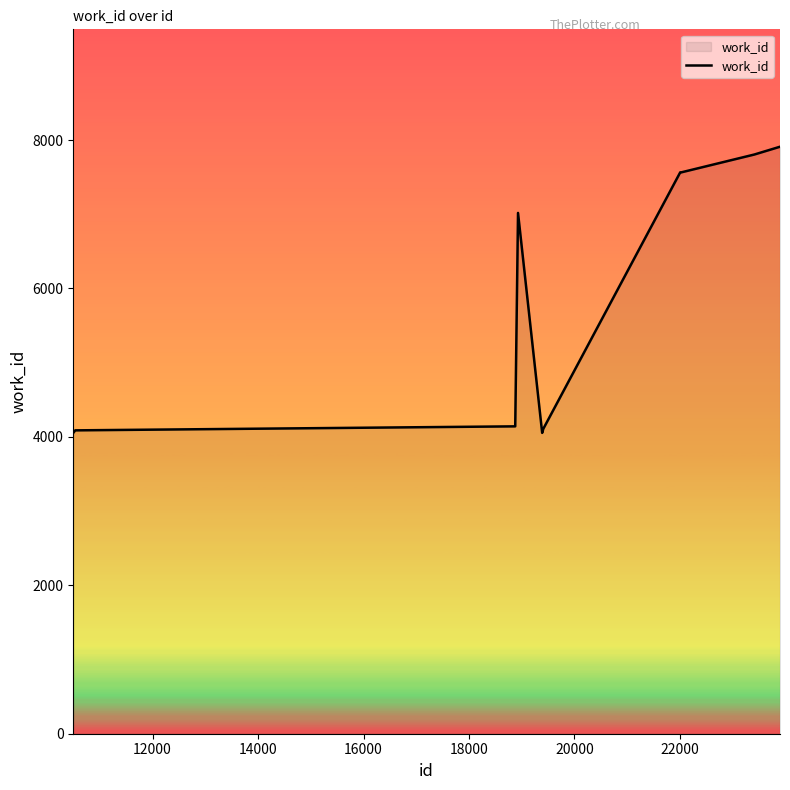

What is the maximum value shown in the chart?

7910